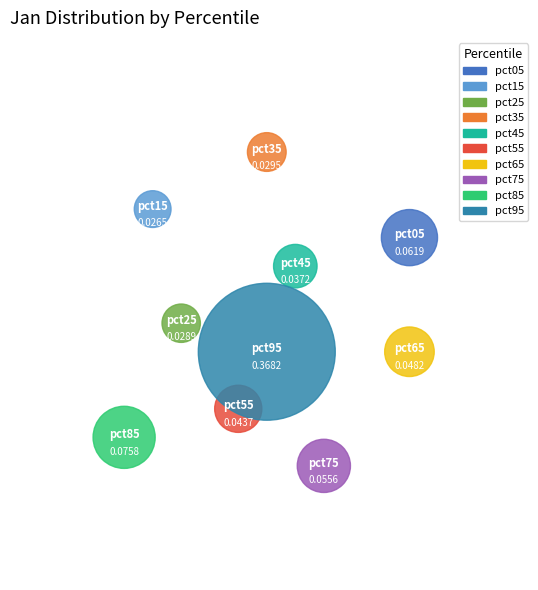

Count the number of slices in the pie.

10